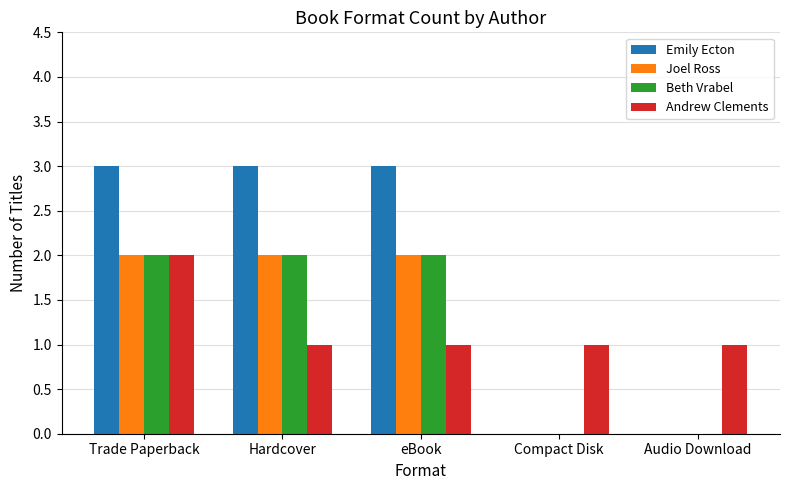

Which series has the largest range (max minus min)?

Emily Ecton